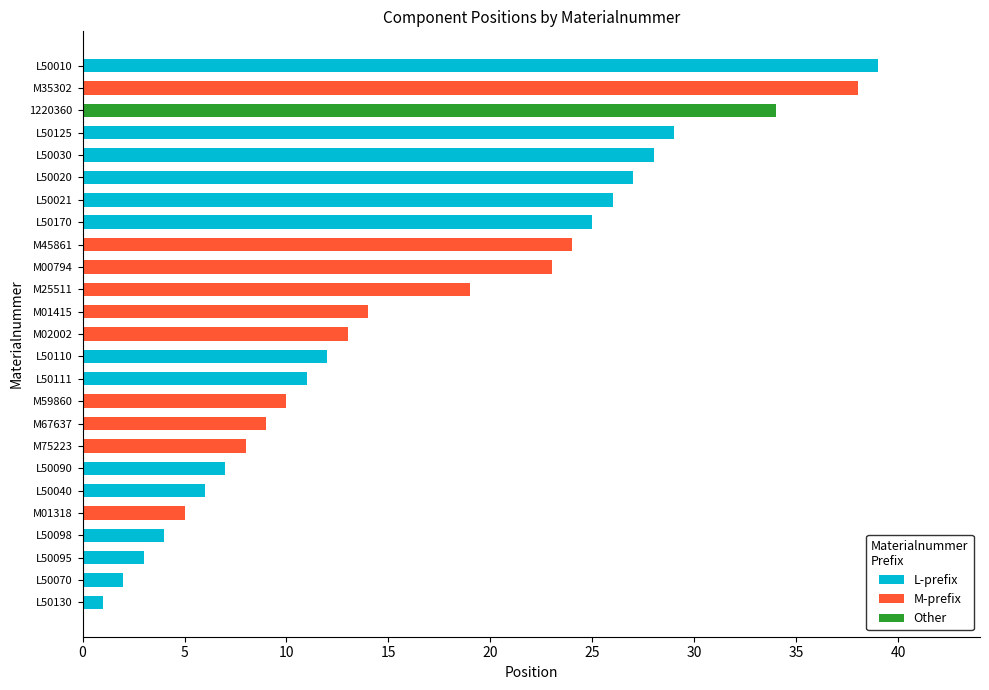

How many series are shown in this chart?

3